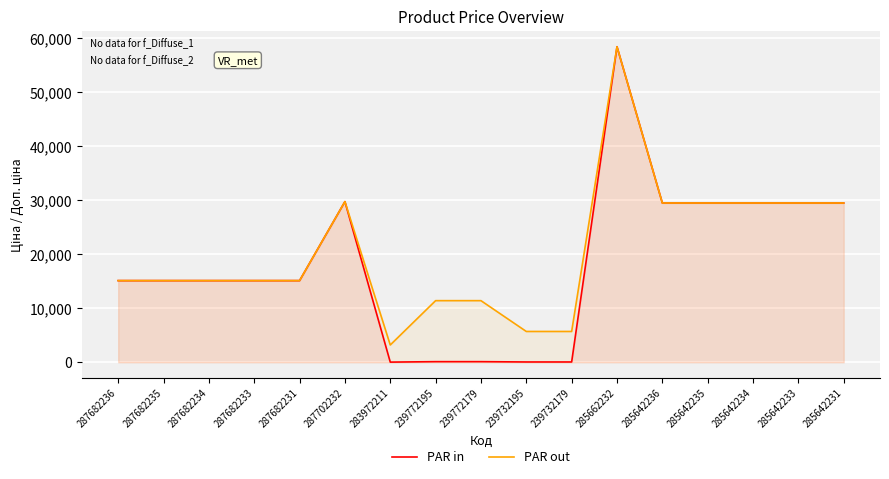

Reading left to right, what are all the values shown in this chart?

PAR in: 287682236=15120.0	287682235=15120.0	287682234=15120.0	287682233=15120.0	287682231=15120.0	287702232=29747.2	283972211=32.0	239772195=114.1	239772179=114.1	239732195=57.0	239732179=57.0	285662232=58426.5	285642236=29491.5	285642235=29491.5	285642234=29491.5	285642233=29491.5	285642231=29491.5
PAR out: 287682236=15120.0	287682235=15120.0	287682234=15120.0	287682233=15120.0	287682231=15120.0	287702232=29747.2	283972211=3205.0	239772195=11410.0	239772179=11410.0	239732195=5705.0	239732179=5705.0	285662232=58426.5	285642236=29491.5	285642235=29491.5	285642234=29491.5	285642233=29491.5	285642231=29491.5